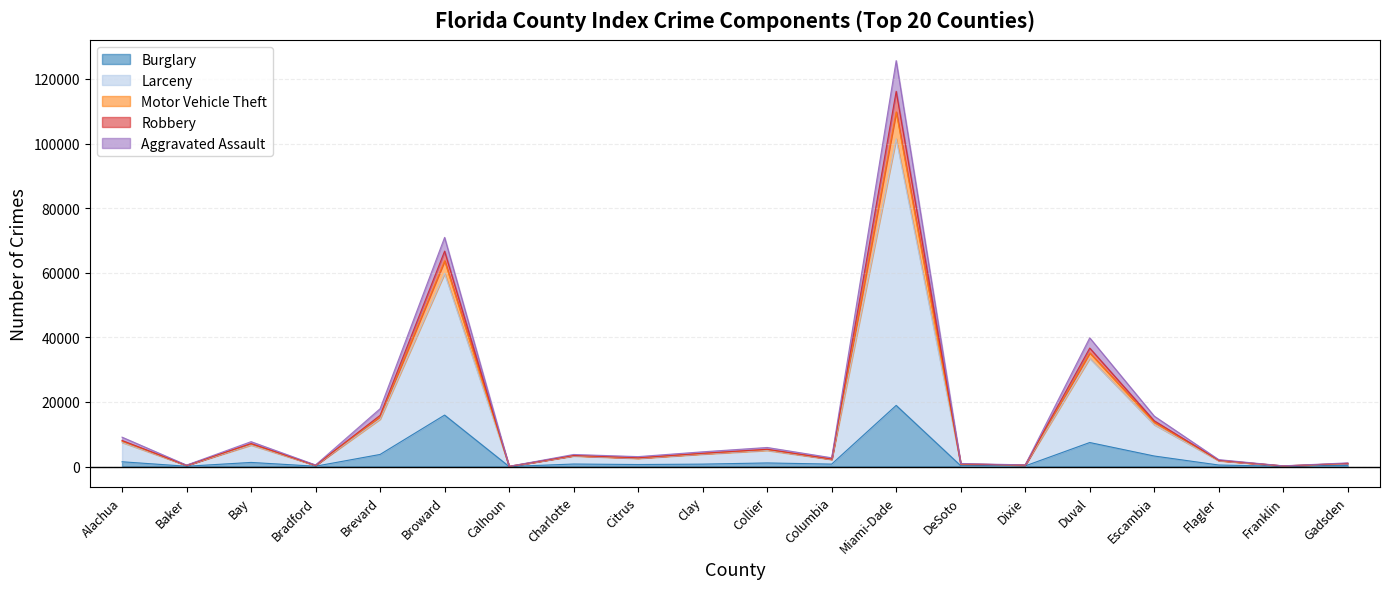

What is the maximum value for Burglary?

18935